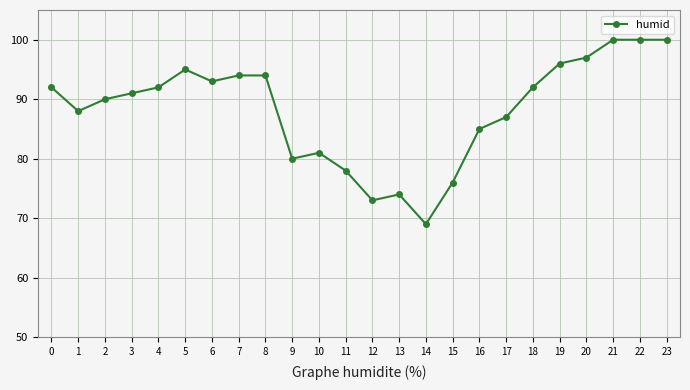

What is the smallest value displayed?

69